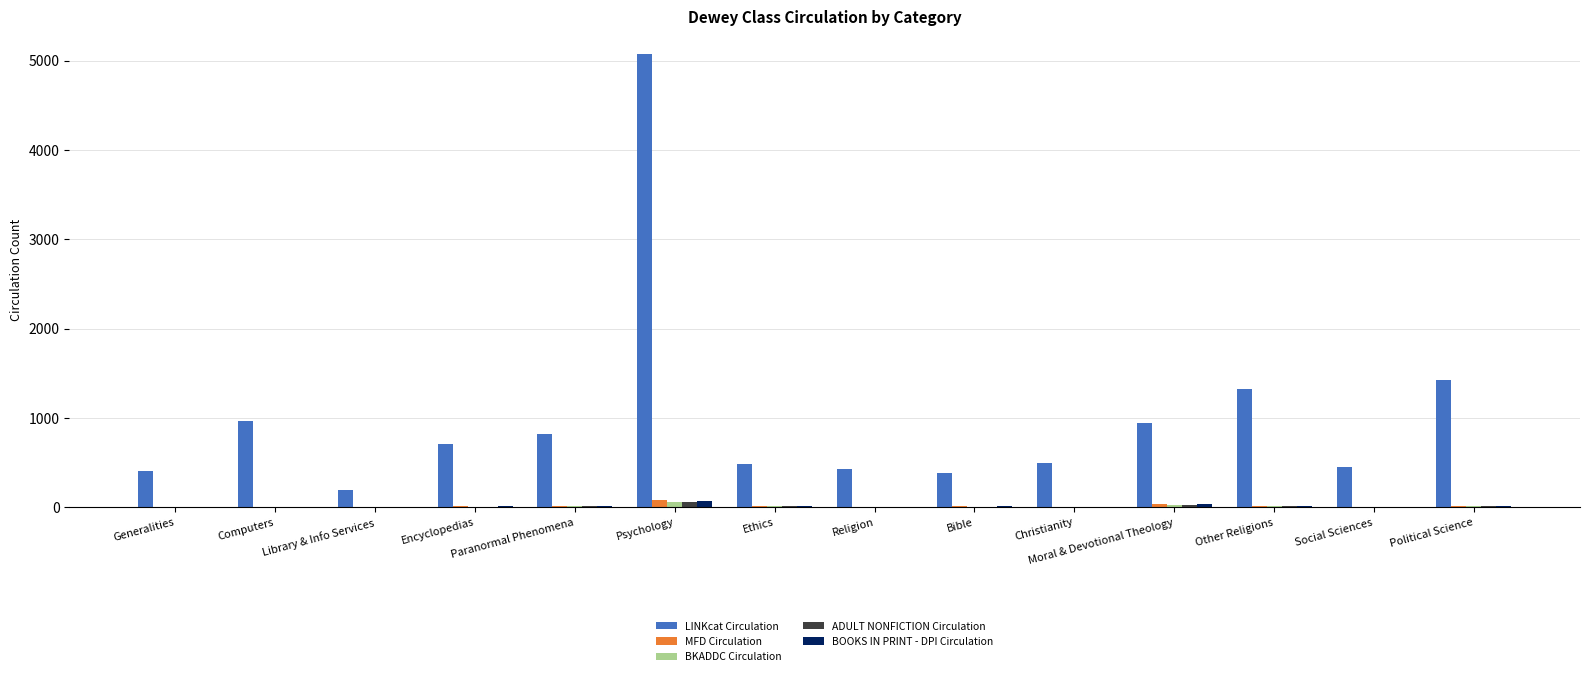

What are all the series names shown in the legend?

LINKcat Circulation, MFD Circulation, BKADDC Circulation, ADULT NONFICTION Circulation, BOOKS IN PRINT - DPI Circulation